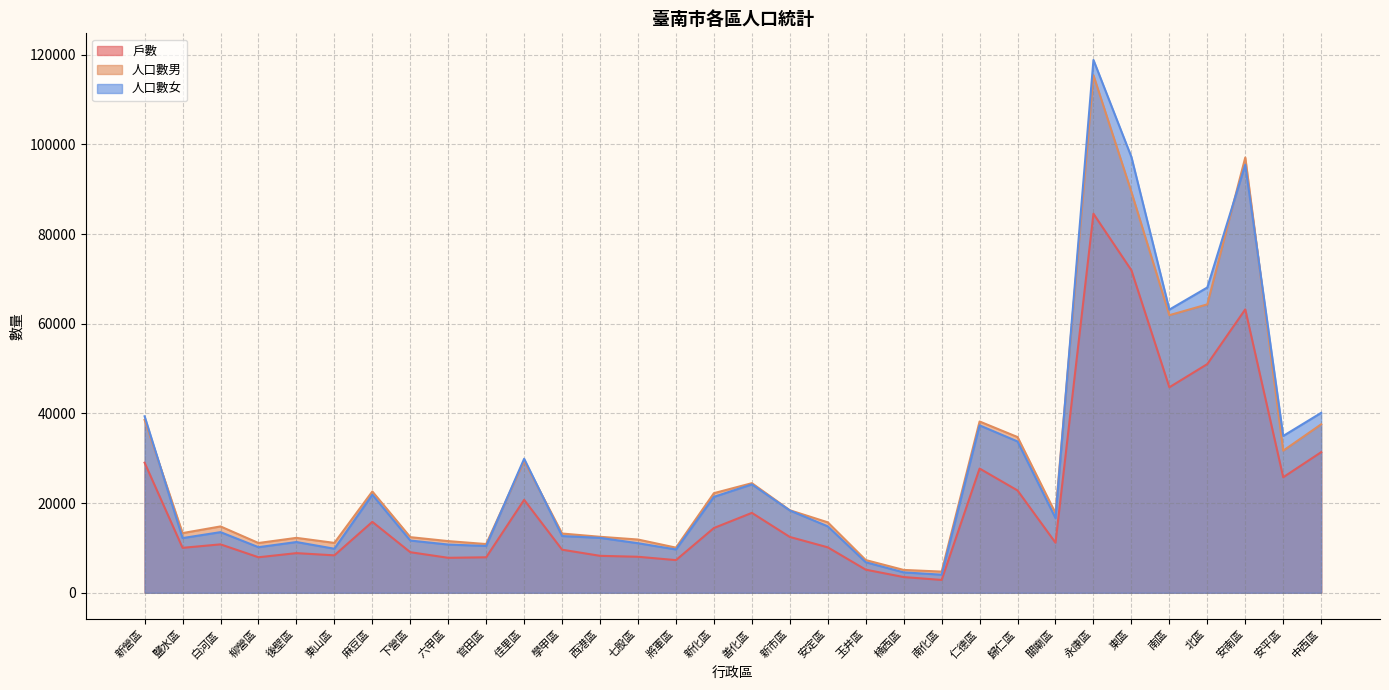

Reading left to right, extract all data points from this chart.

戶數: 29011	10025	10801	7923	8844	8350	15820	9050	7801	7918	20726	9610	8242	8033	7287	14448	17820	12451	10139	5156	3509	2866	27706	22819	11158	84531	71922	45825	51005	63201	25764	31360
人口數男: 38555	13314	14799	11103	12250	11127	22594	12411	11525	10869	29422	13216	12489	11878	10068	22218	24442	18409	15713	7298	5098	4726	38202	34729	17741	115414	89389	61905	64319	97064	31693	37571
人口數女: 39361	12202	13525	10170	11321	9826	21874	11652	10759	10443	29890	12656	12246	11057	9660	21396	24175	18355	14819	6812	4554	4039	37337	33747	16662	118817	97186	63150	68084	95471	34978	40129